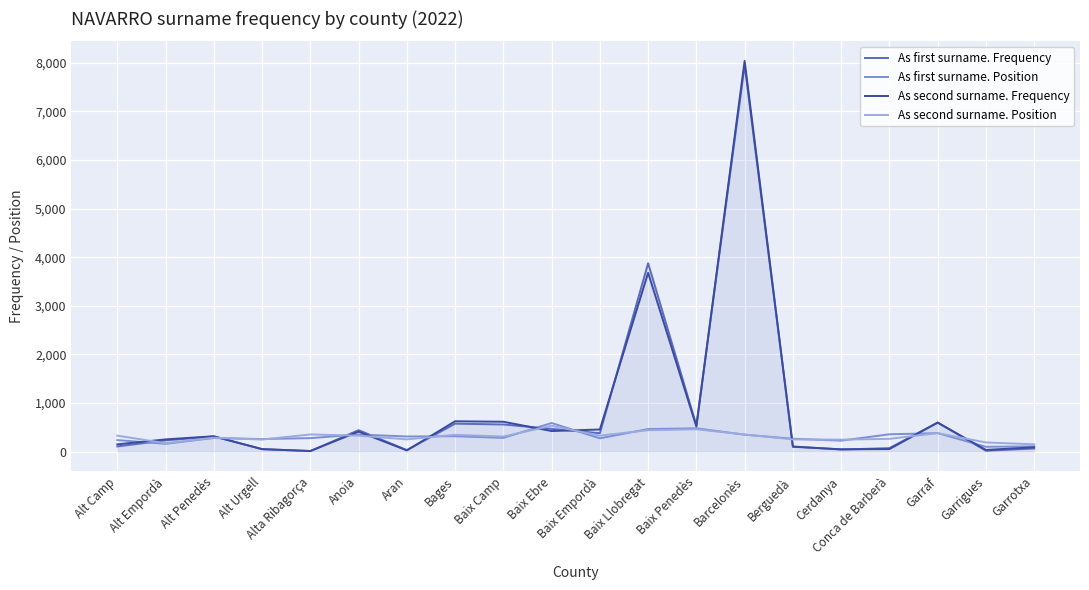

Where is As first surname. Frequency nearest to the value 3981?

Baix Llobregat